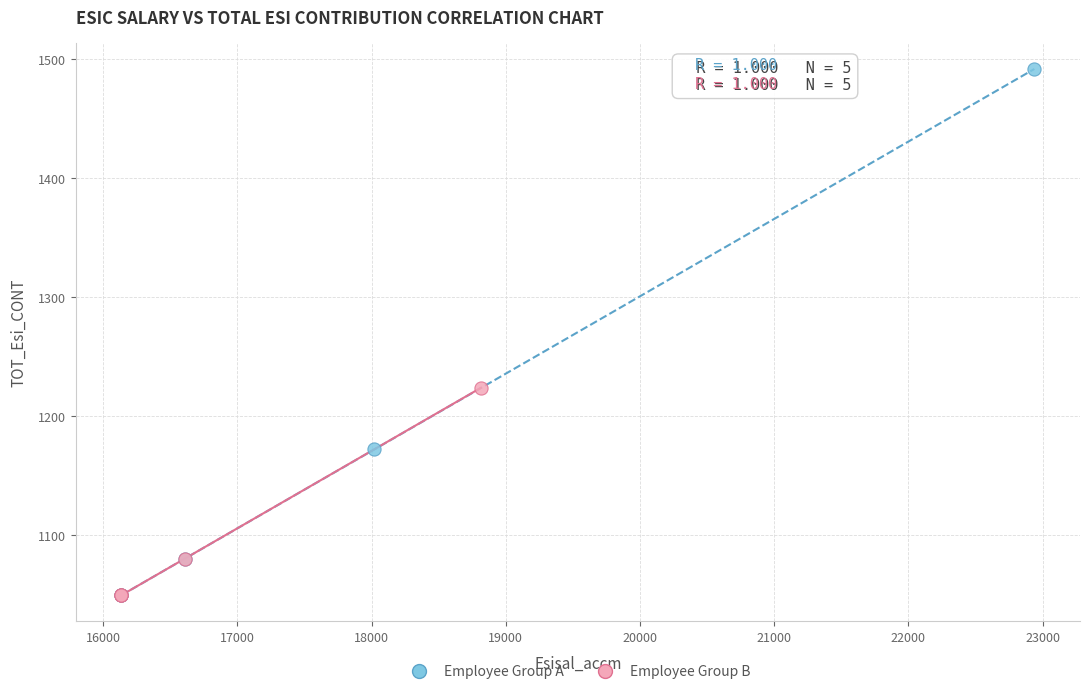

Which series has the largest Y range (max minus min)?

Employee Group A